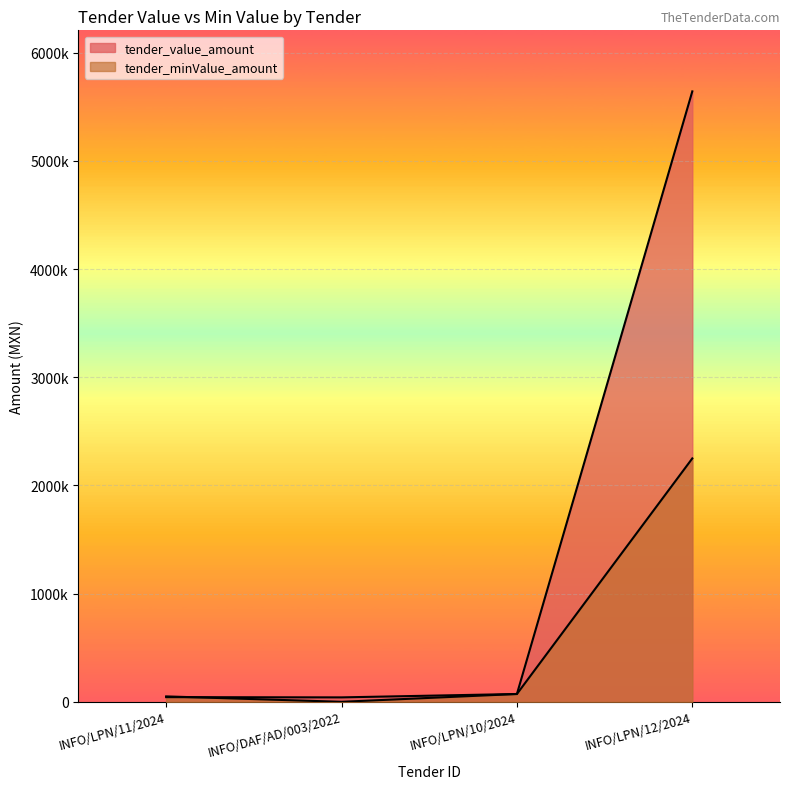

How many lines are shown in the chart?

2